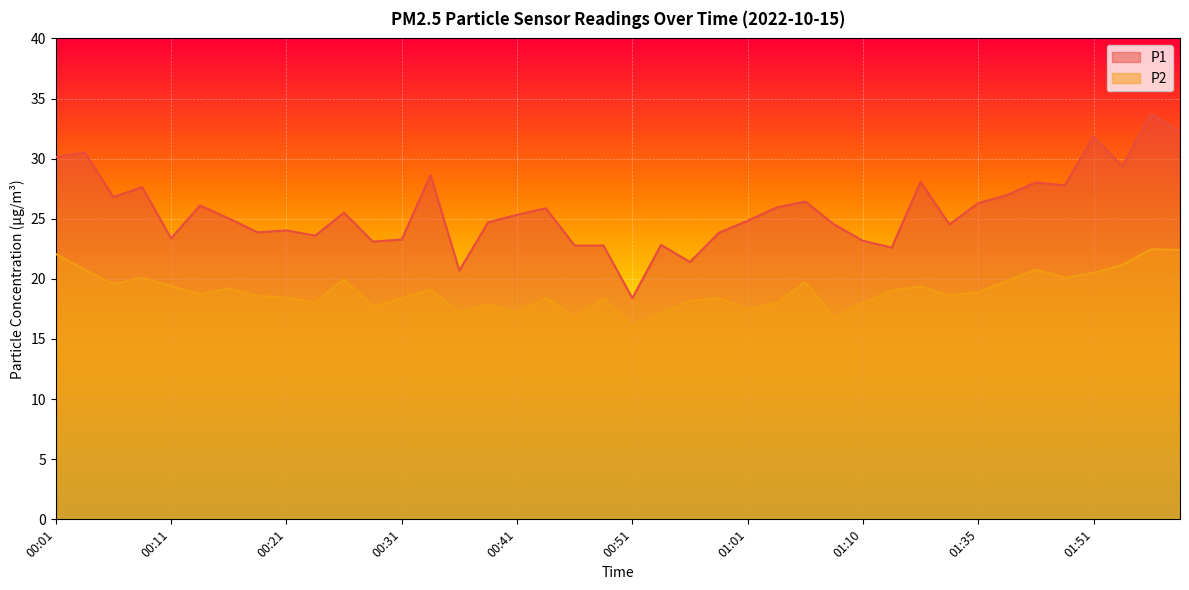

Rank the series by their average value, from lowest to highest.

P2, P1